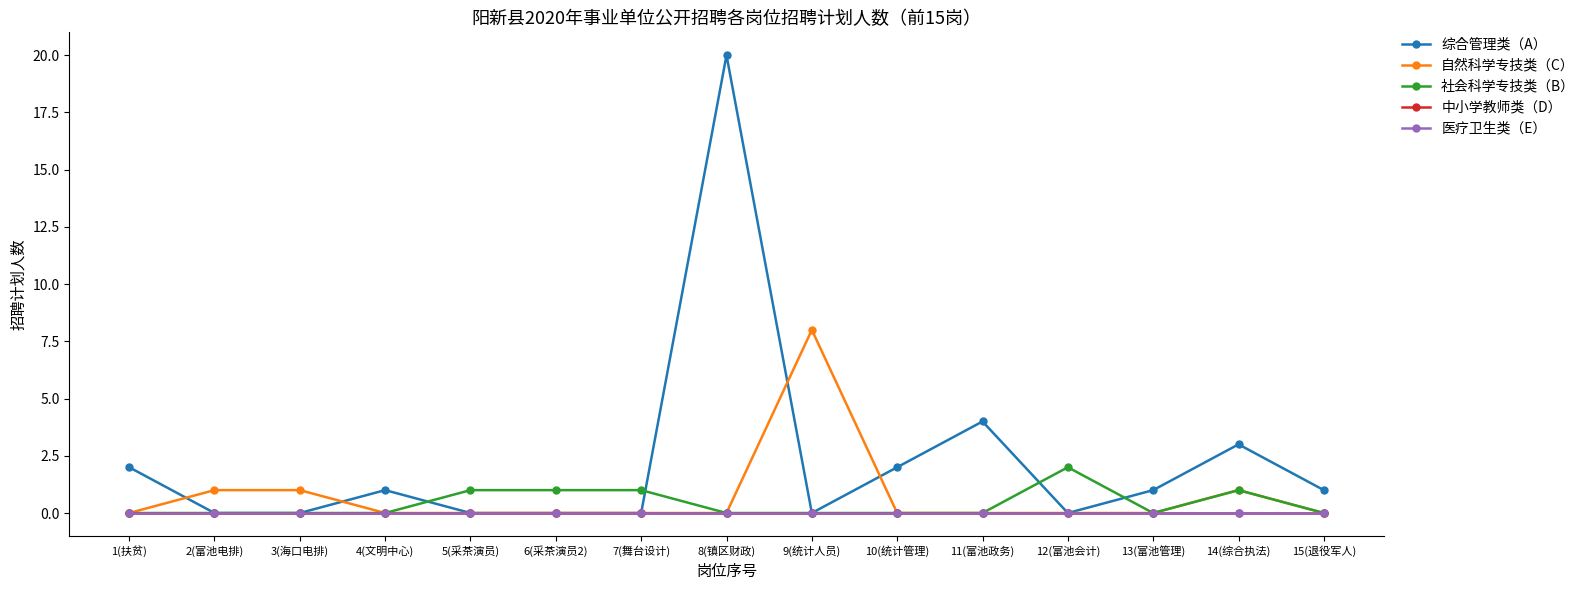

True or false: 医疗卫生类（E） has more than 0 interior local peaks.

False